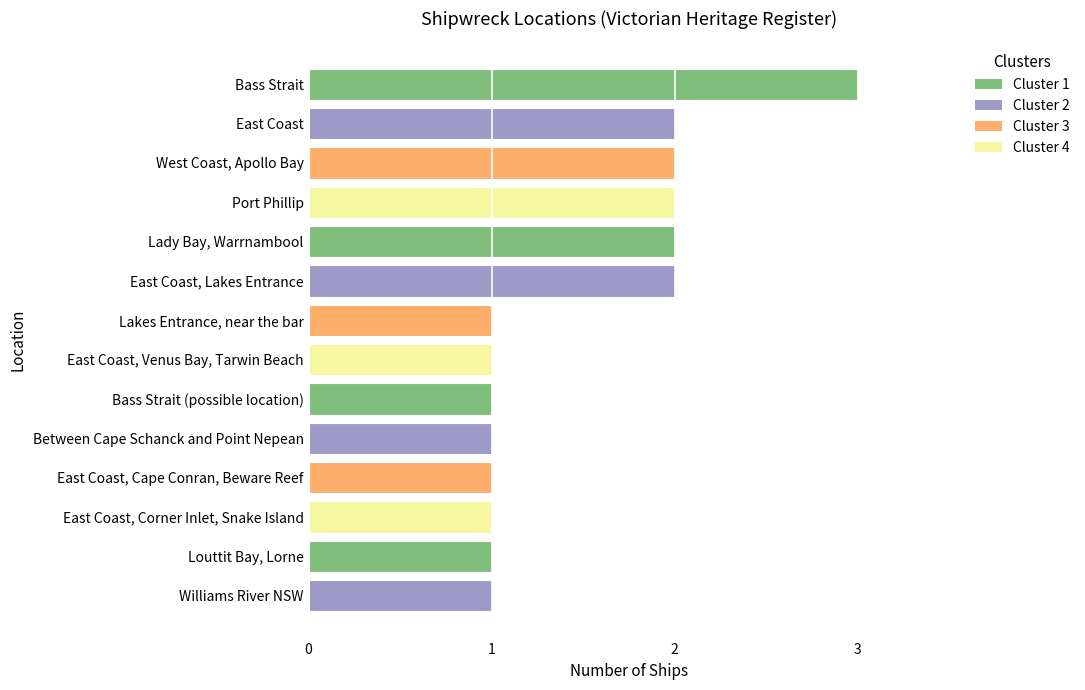

True or false: the data shows 3 at Lady Bay, Warrnambool.

False